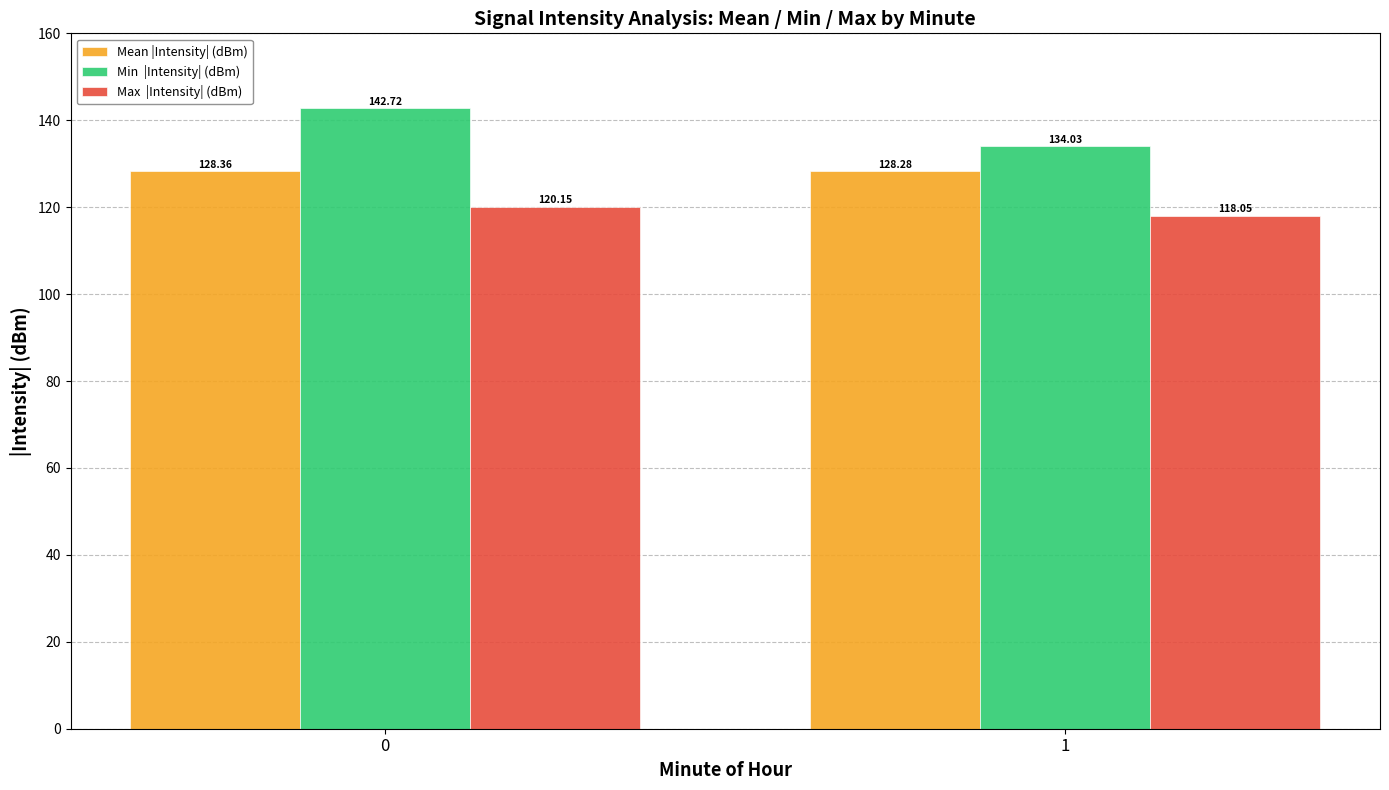

What is the spread (max minus min) of values at 0?

22.6